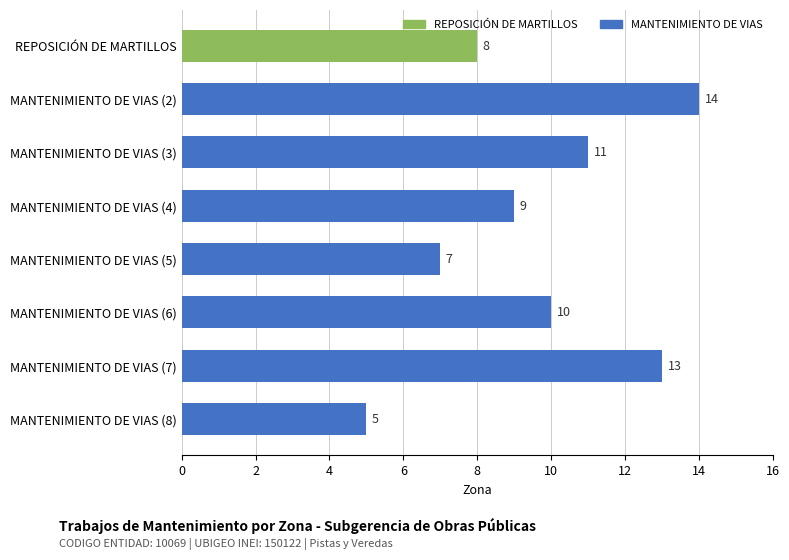

Reading top to bottom, transcribe all the data shown in this chart.

REPOSICIÓN DE MARTILLOS=8	MANTENIMIENTO DE VIAS (2)=14	MANTENIMIENTO DE VIAS (3)=11	MANTENIMIENTO DE VIAS (4)=9	MANTENIMIENTO DE VIAS (5)=7	MANTENIMIENTO DE VIAS (6)=10	MANTENIMIENTO DE VIAS (7)=13	MANTENIMIENTO DE VIAS (8)=5